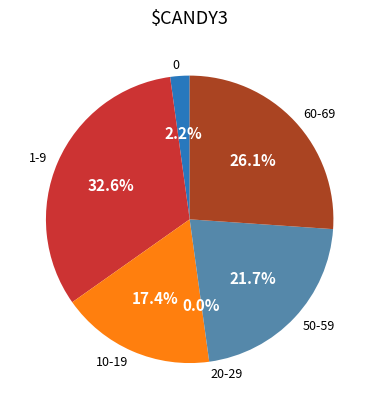

To the nearest percent, what is the average slice percentage?

17%